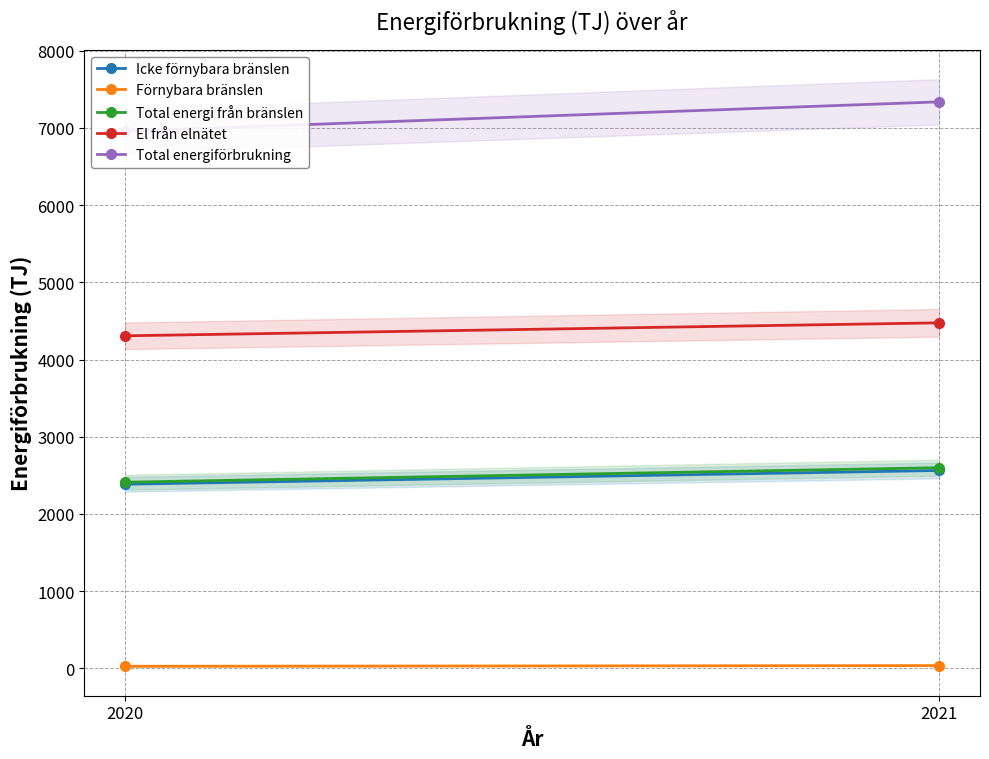

The value of Total energiförbrukning at 2021 is 4828. True or false?

False